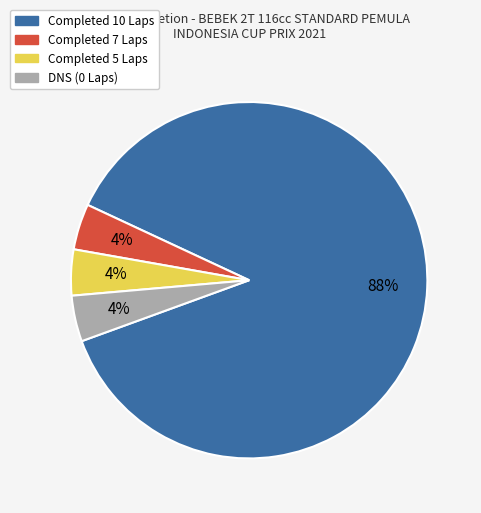

How many segments does this pie chart have?

4